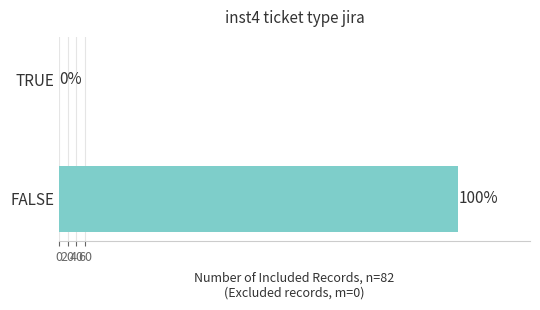

True or false: the data shows 1231 at FALSE.

False